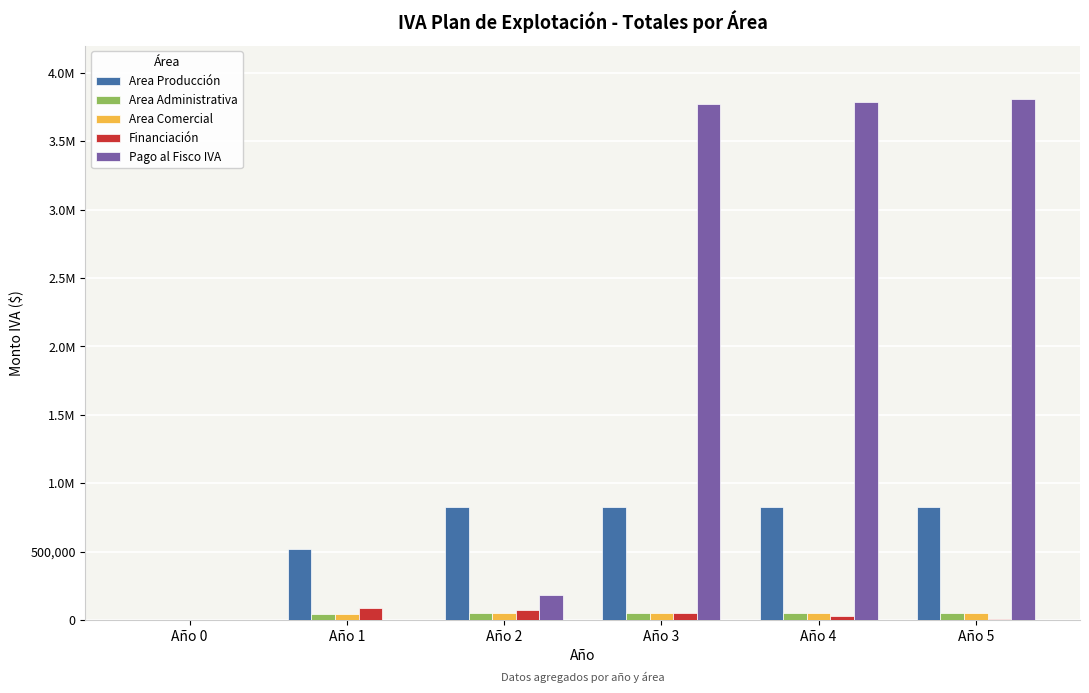

At which label does Area Producción first exceed 823073?

Año 3